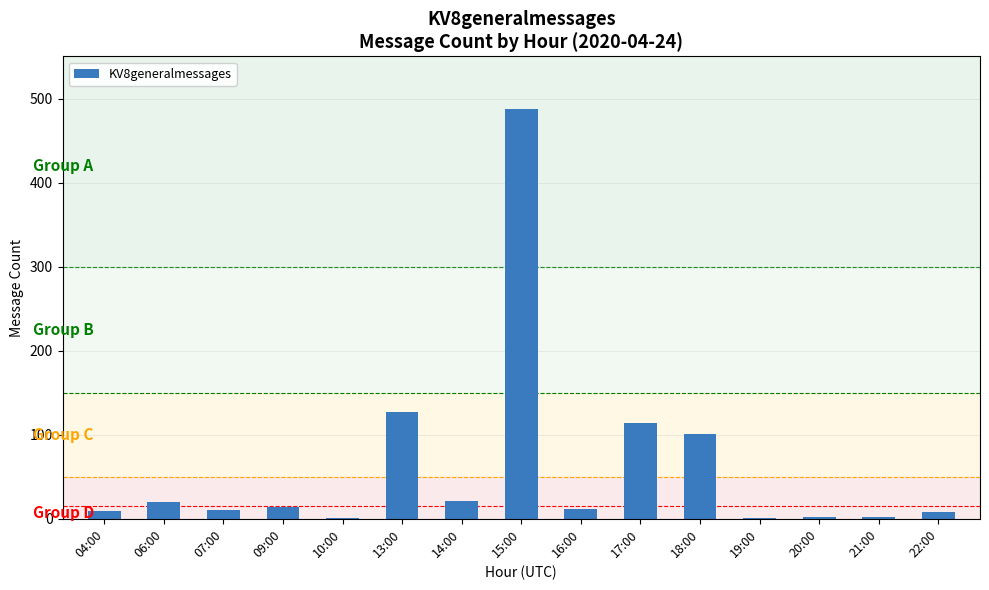

How many data points does each series have?

15